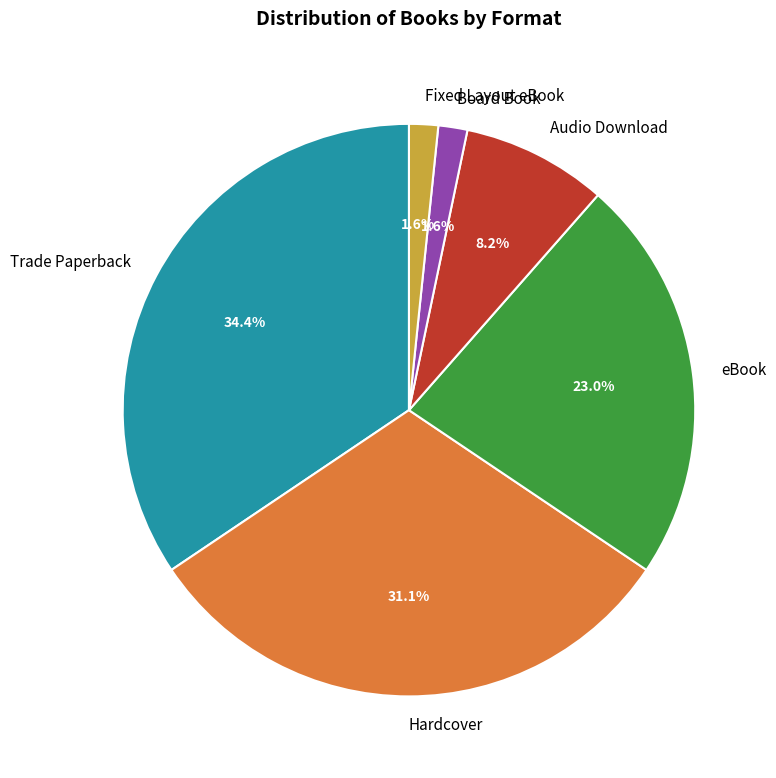

To the nearest percent, what is the combined percentage of Fixed Layout eBook and Board Book?

3%